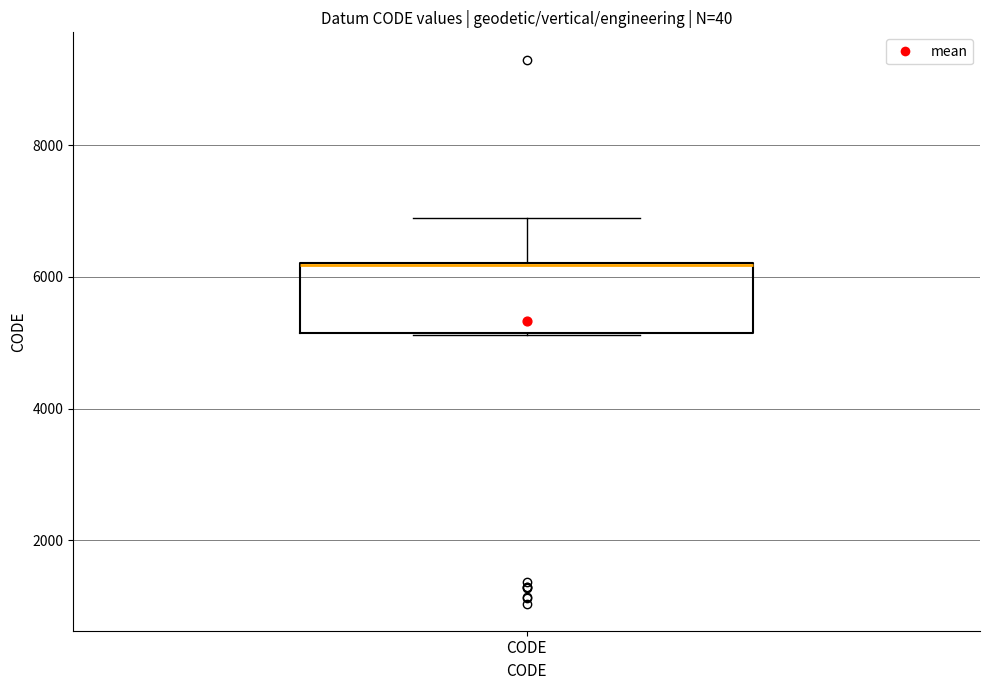

Where does the upper whisker of the box for CODE end on the y-axis? The values are not printed on the chart, so give them approximately, as read against the axis.

7000